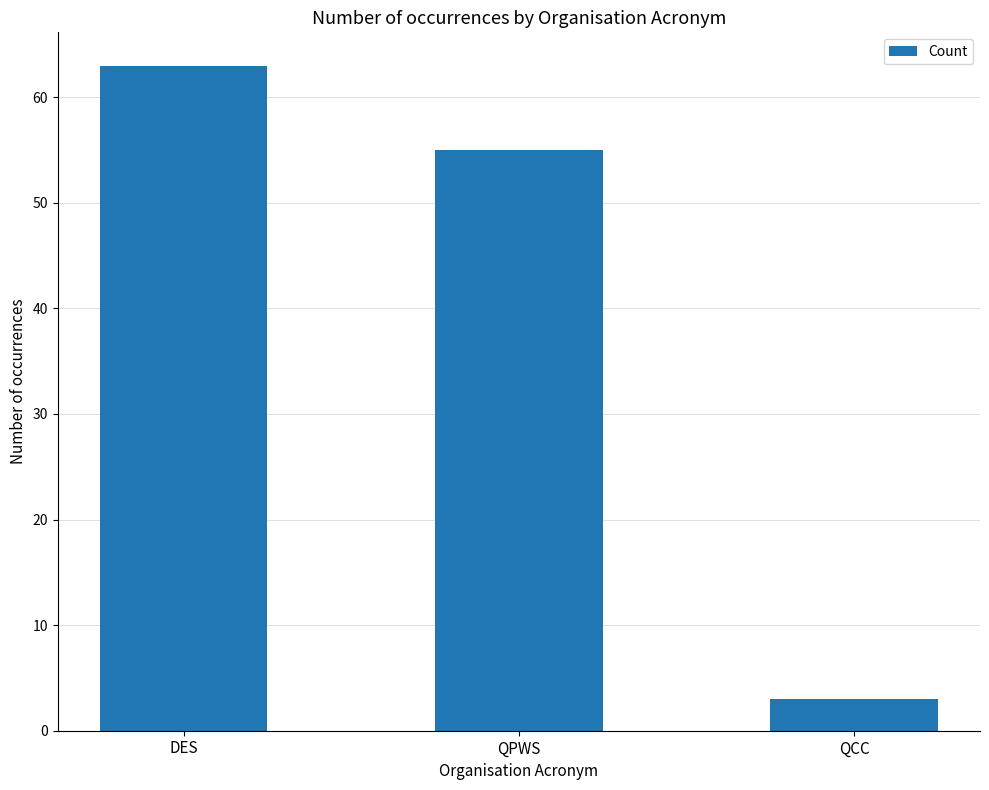

What is the value of the 3rd bar from the left?

3